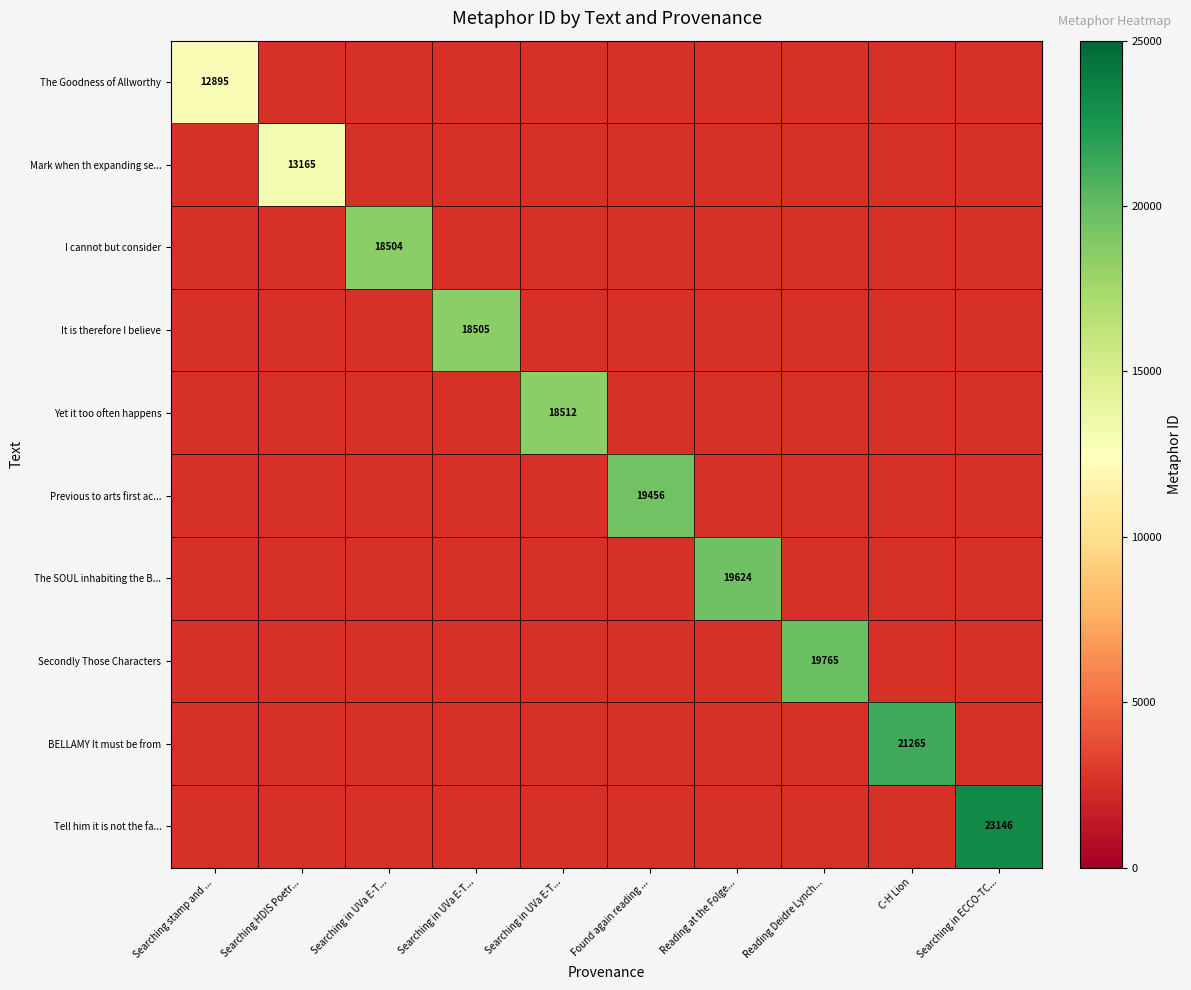

What value does the Mark when th expanding se... series have at Searching HDIS Poetr...?

13165.0